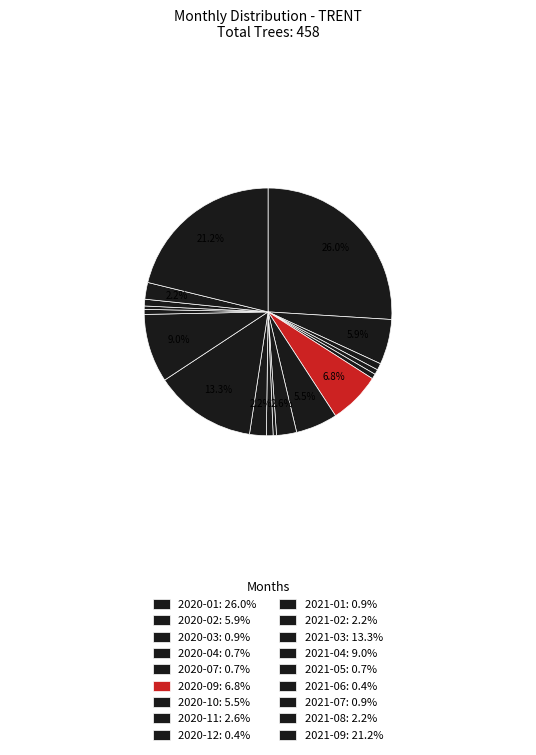

Count the number of slices in the pie.

18